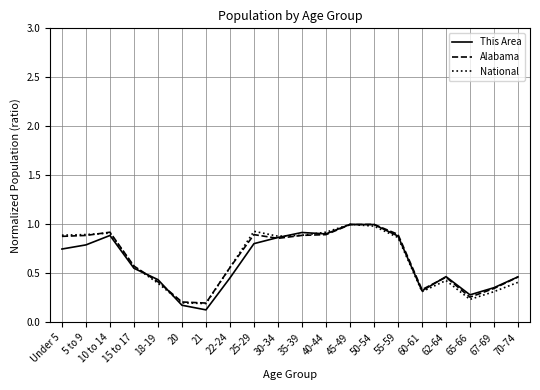

What is the total value across all series at 22-24?

1.6